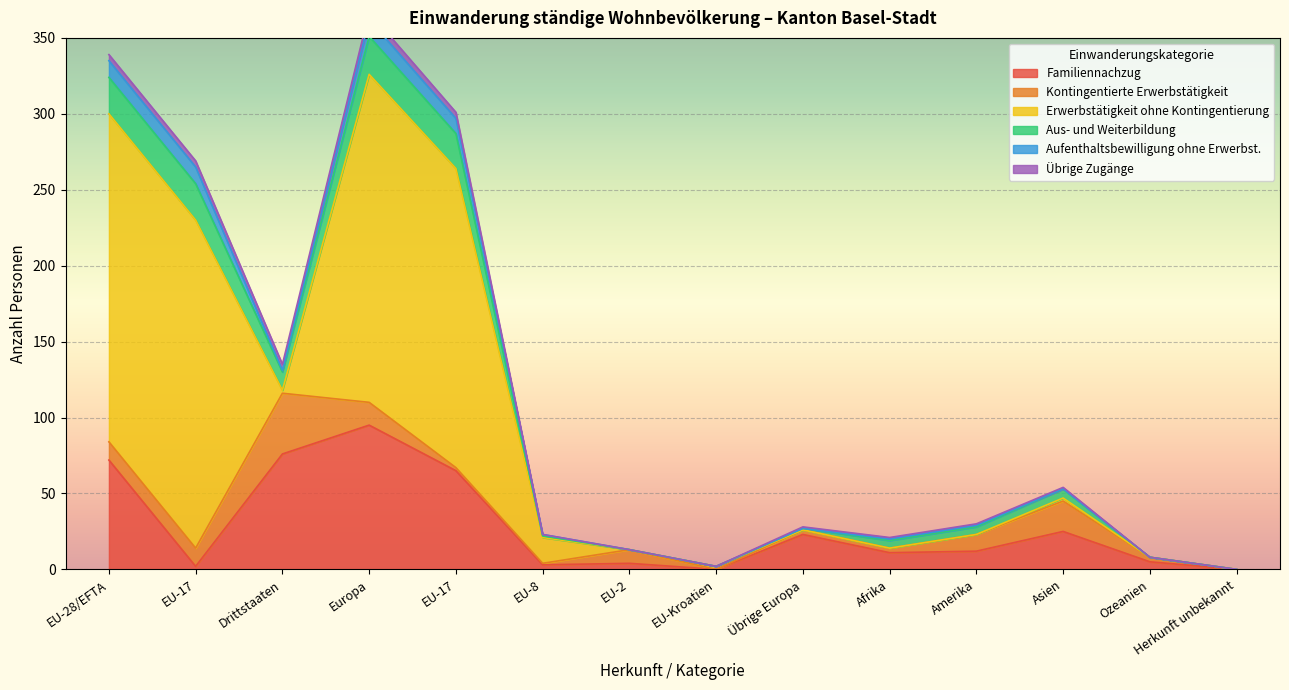

How many times do Kontingentierte Erwerbstätigkeit and Erwerbstätigkeit ohne Kontingentierung cross each other?

5